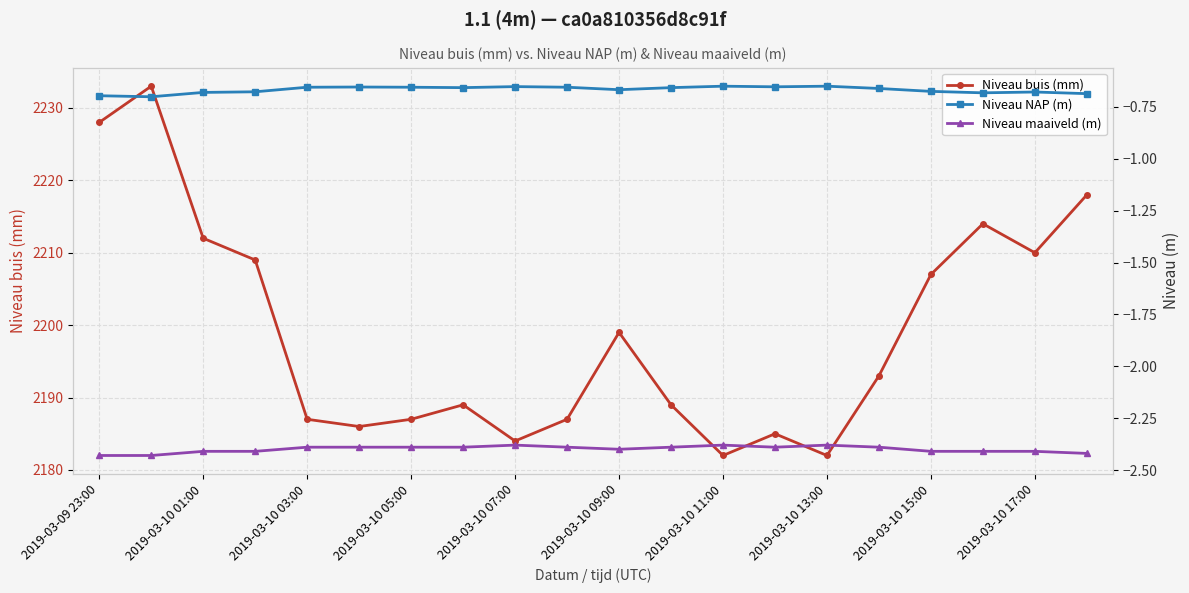

What is the sum of all Niveau buis (mm) values?

43981